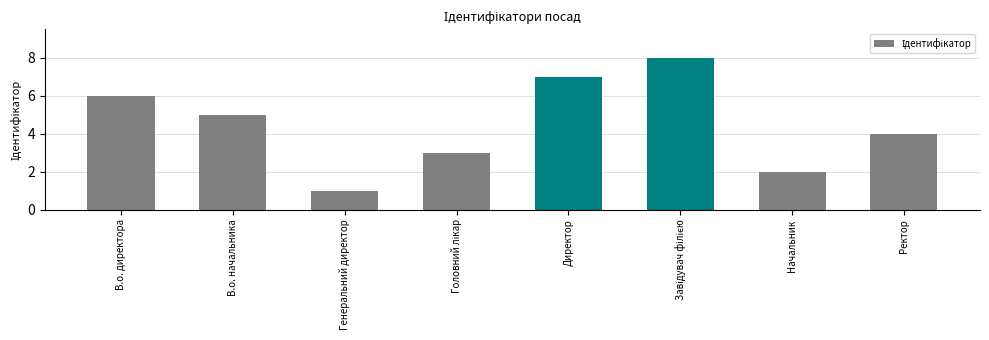

Reading left to right, list all the values displayed in this chart.

6	5	1	3	7	8	2	4